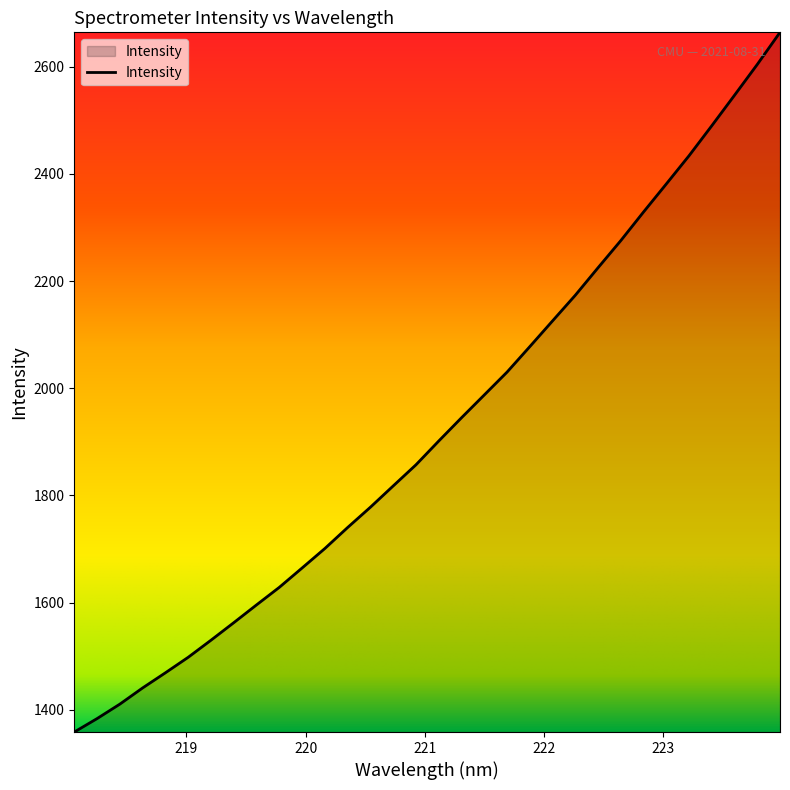

What is the difference between the maximum and minimum values?

1305.1